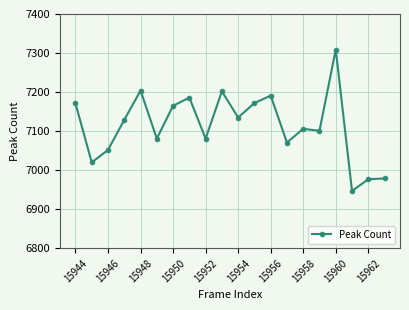

What is the difference between the second highest and minimum values?

257